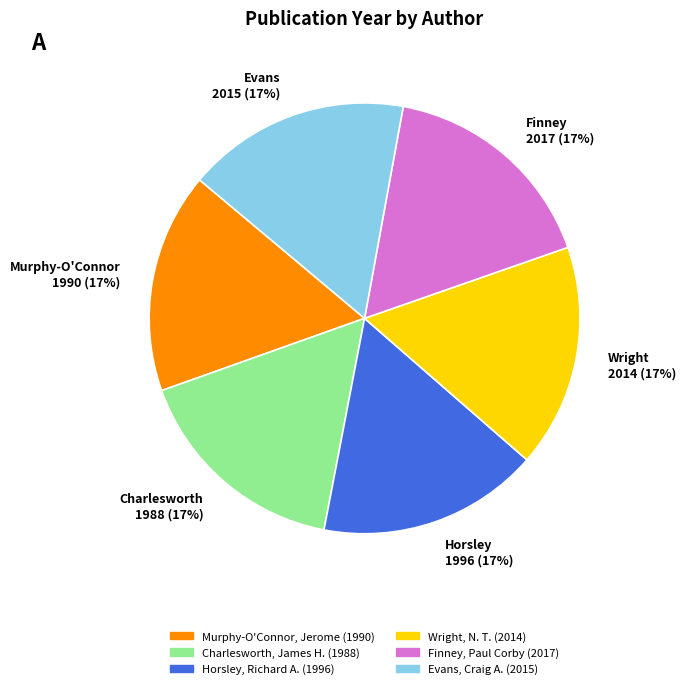

True or false: Wright 2014 (17%) accounts for 17% of the total.

True